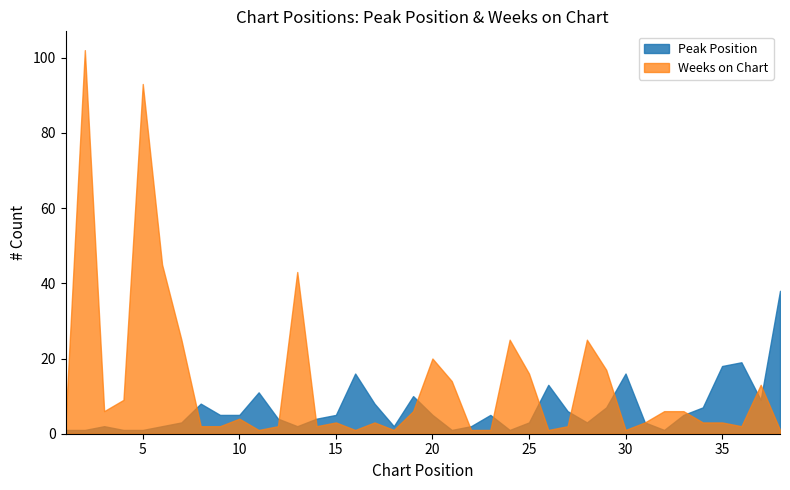

How many interior local valleys does the Peak Position series have?

7